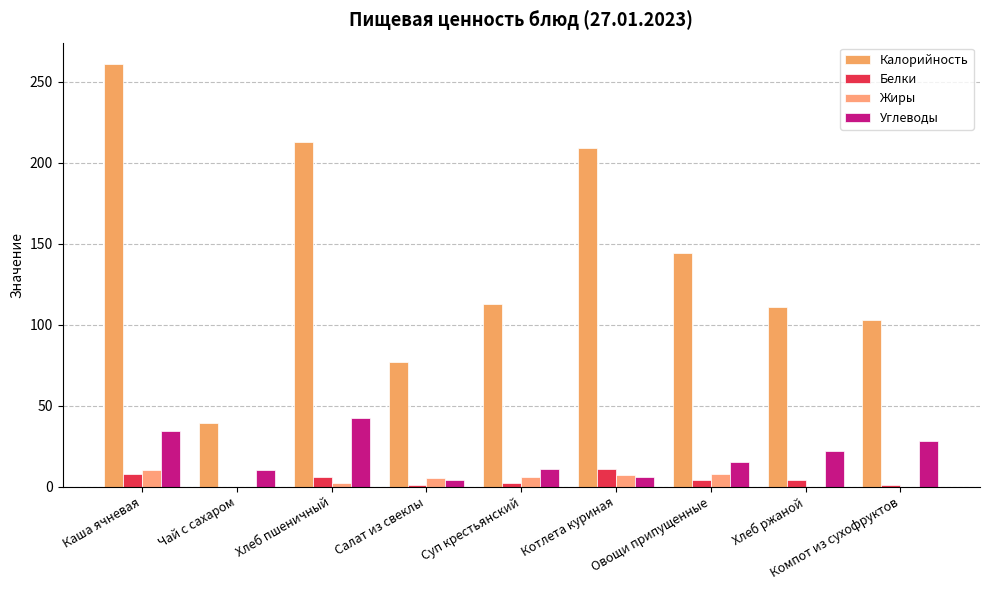

The value of Углеводы at Компот из сухофруктов is 28.0. True or false?

True